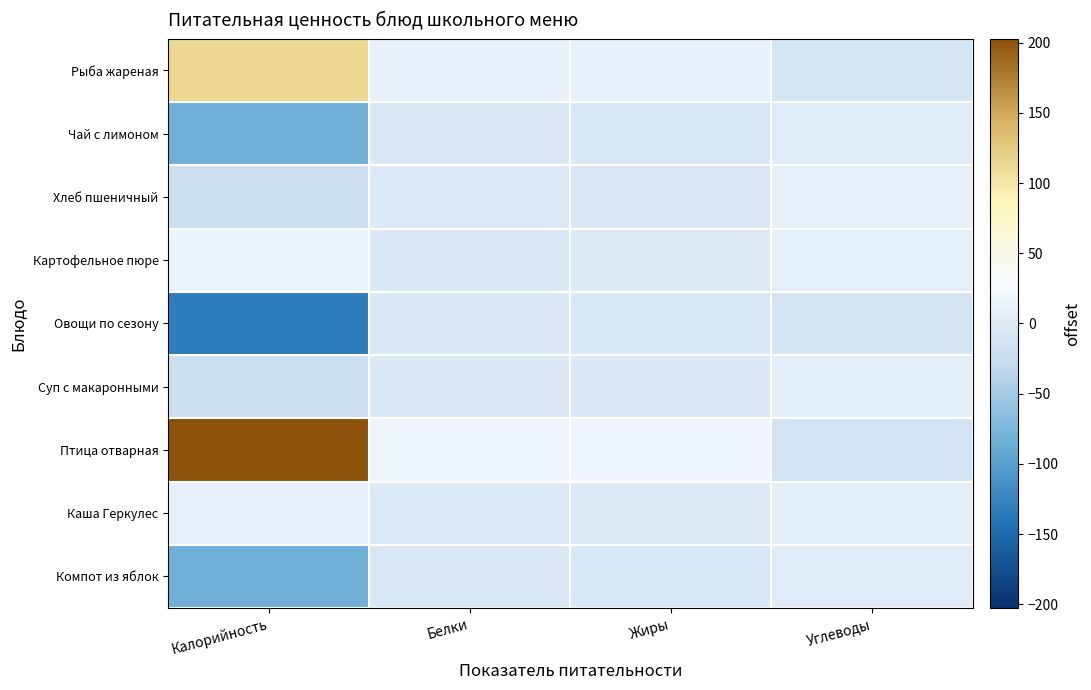

Between Жиры and Калорийность, which is larger?

Калорийность